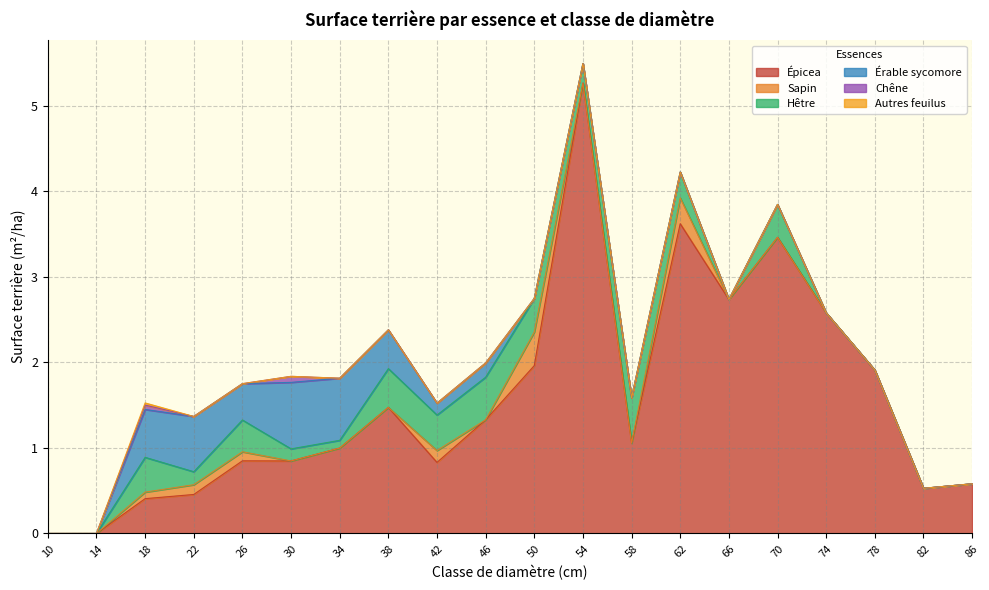

Where is Sapin nearest to the value 0?

10